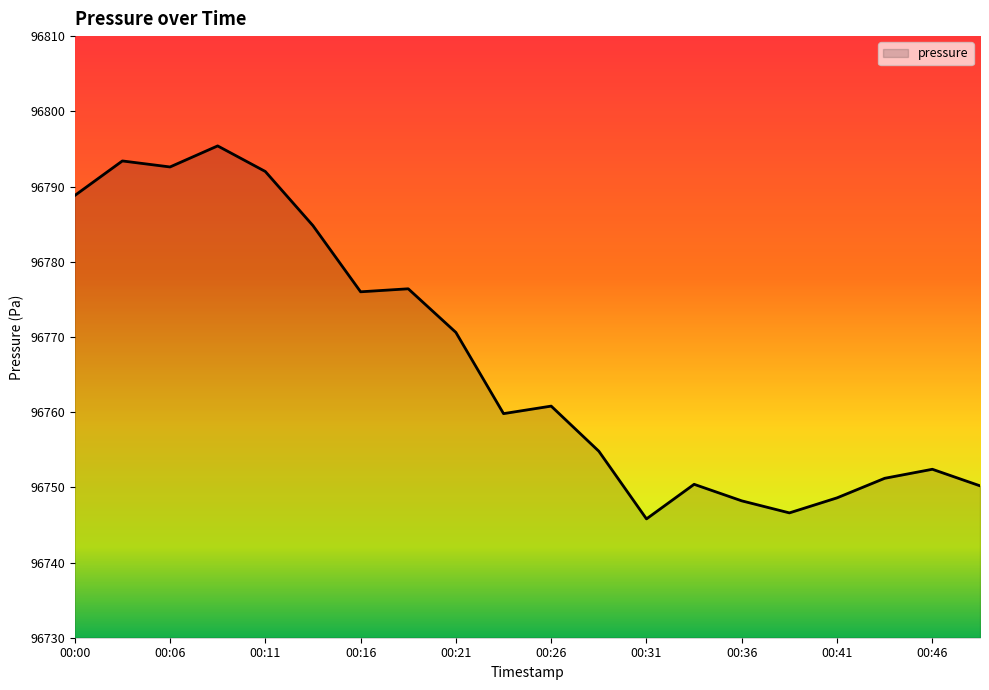

What is the maximum value shown in the chart?

96795.4